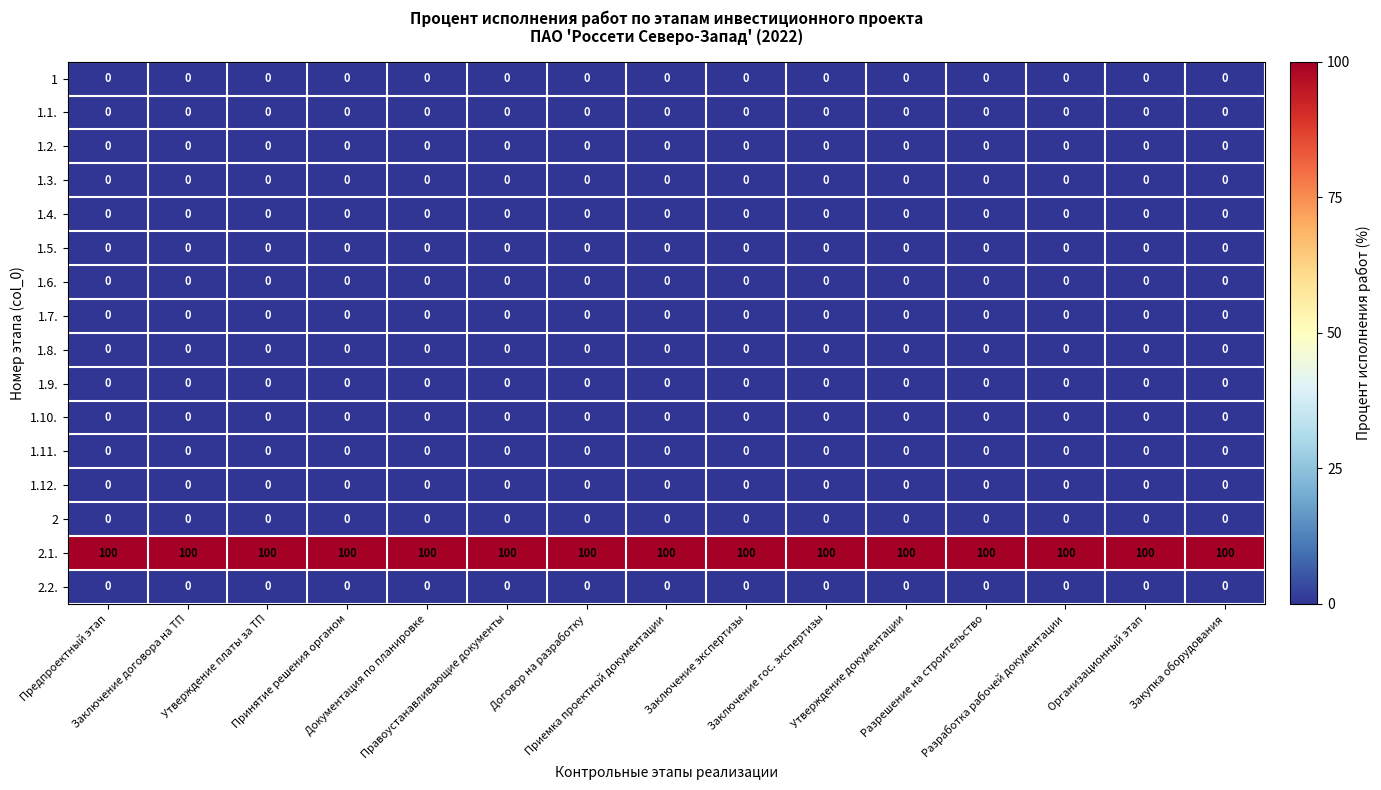

What is the lowest value of the 2.1. series?

100